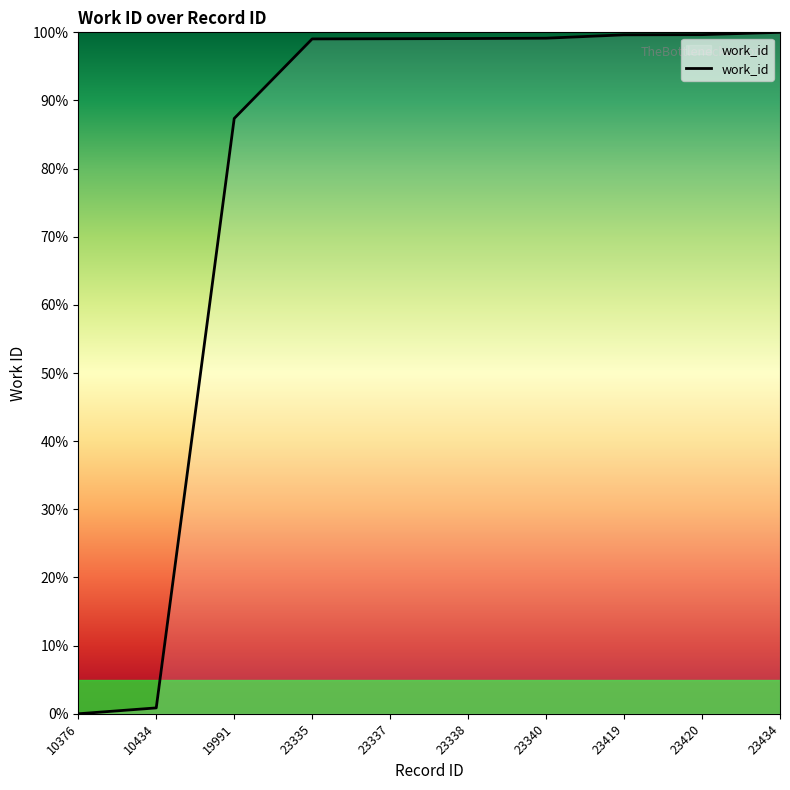

Between 19991 and 23420, which is larger?

23420